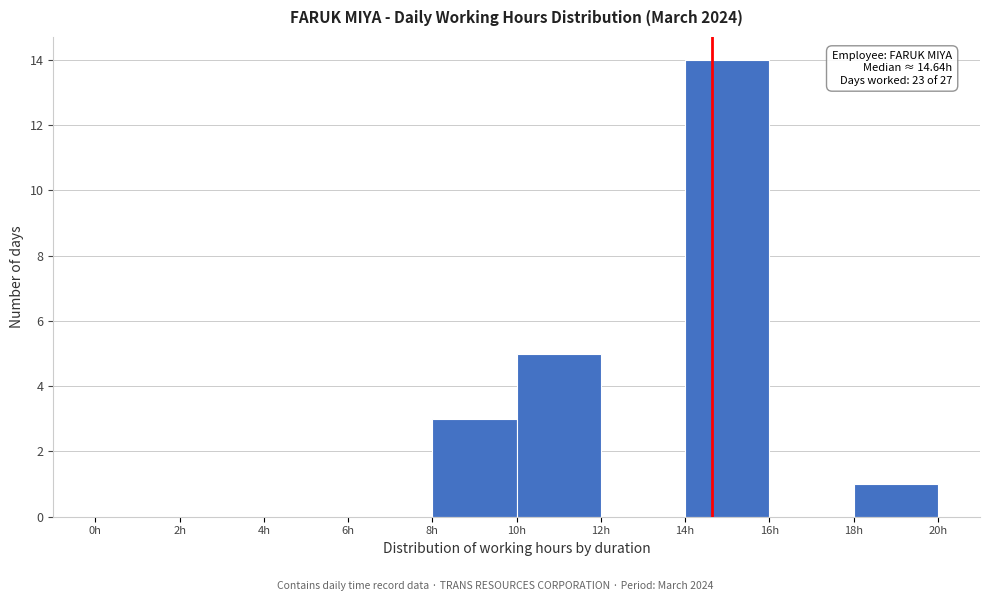

Which range on the x-axis has the tallest bar?

14 to 16